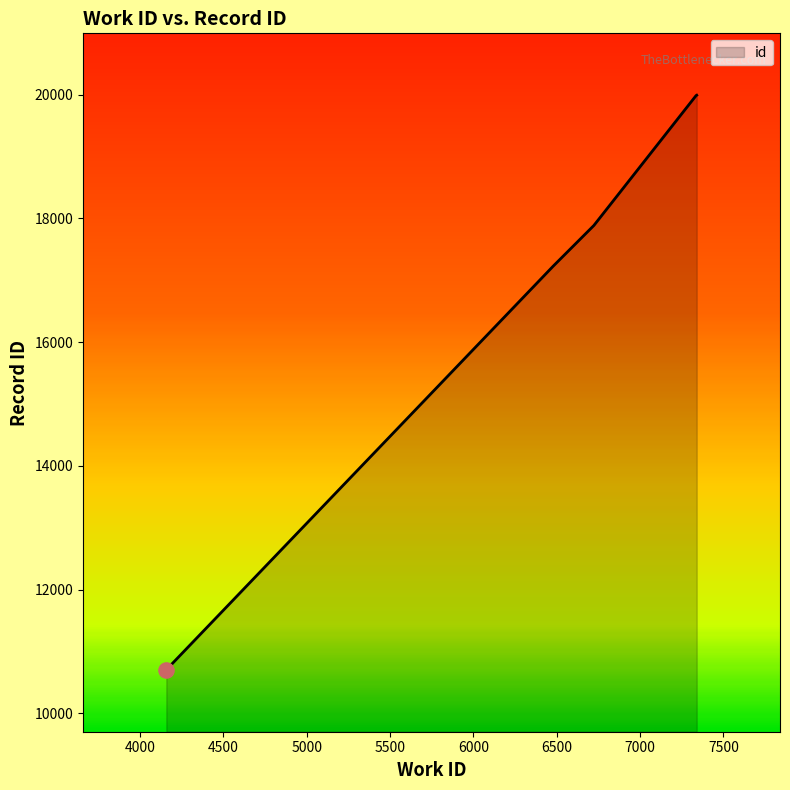

Which has a higher value, 4157 or 4157?

4157